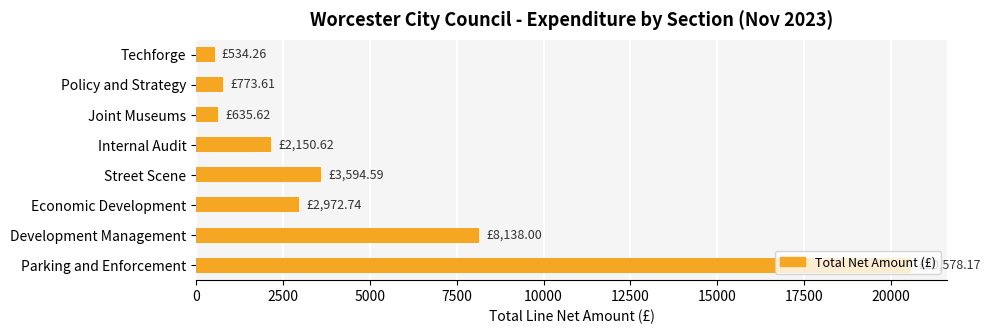

What is the difference between the maximum and minimum values?

20043.9